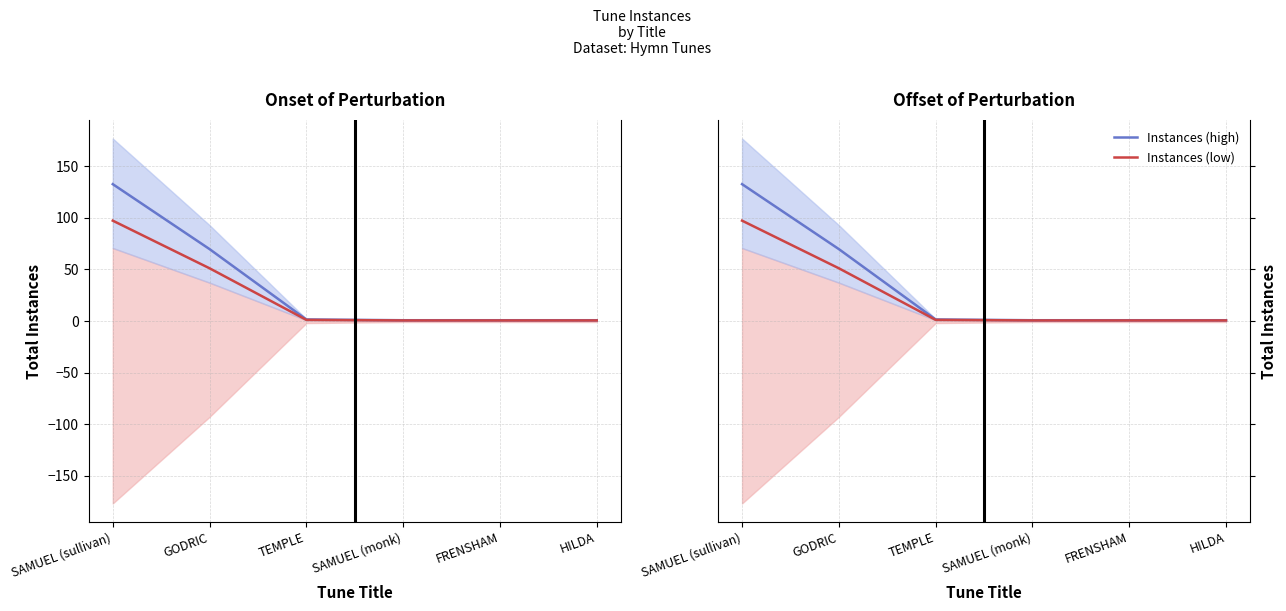

What is the difference between the highest and lowest values at FRENSHAM?

0.2